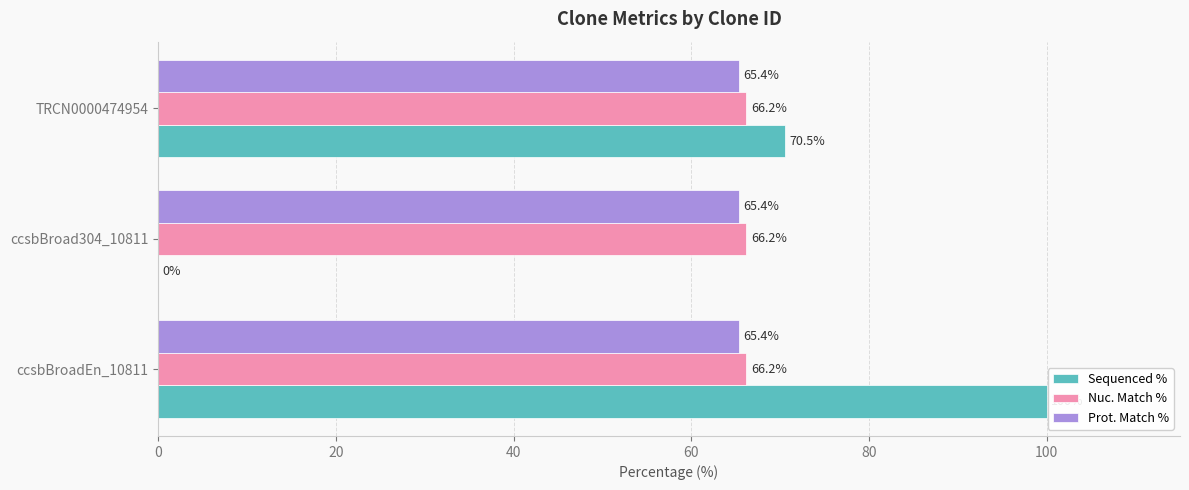

Is the value of Nuc. Match % at TRCN0000474954 greater than the value of Sequenced % at ccsbBroad304_10811?

Yes